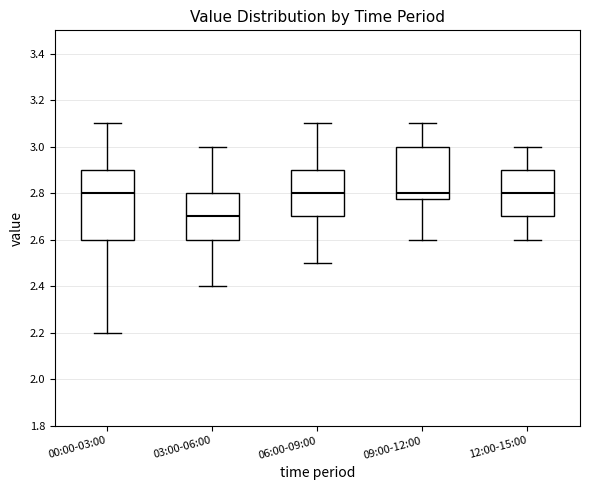

Reading left to right, transcribe this box plot: for each box, give where its median line is, the range the box spans, and where its two whiskers end, as read against the y-axis. The values are not printed on the chart, so give them approximately, as read against the axis.

00:00-03:00: median 2.80, box 2.60 to 2.90, whiskers 2.20 to 3.10
03:00-06:00: median 2.70, box 2.60 to 2.80, whiskers 2.40 to 3.00
06:00-09:00: median 2.80, box 2.70 to 2.90, whiskers 2.50 to 3.10
09:00-12:00: median 2.80, box 2.78 to 3.00, whiskers 2.60 to 3.10
12:00-15:00: median 2.80, box 2.70 to 2.90, whiskers 2.60 to 3.00